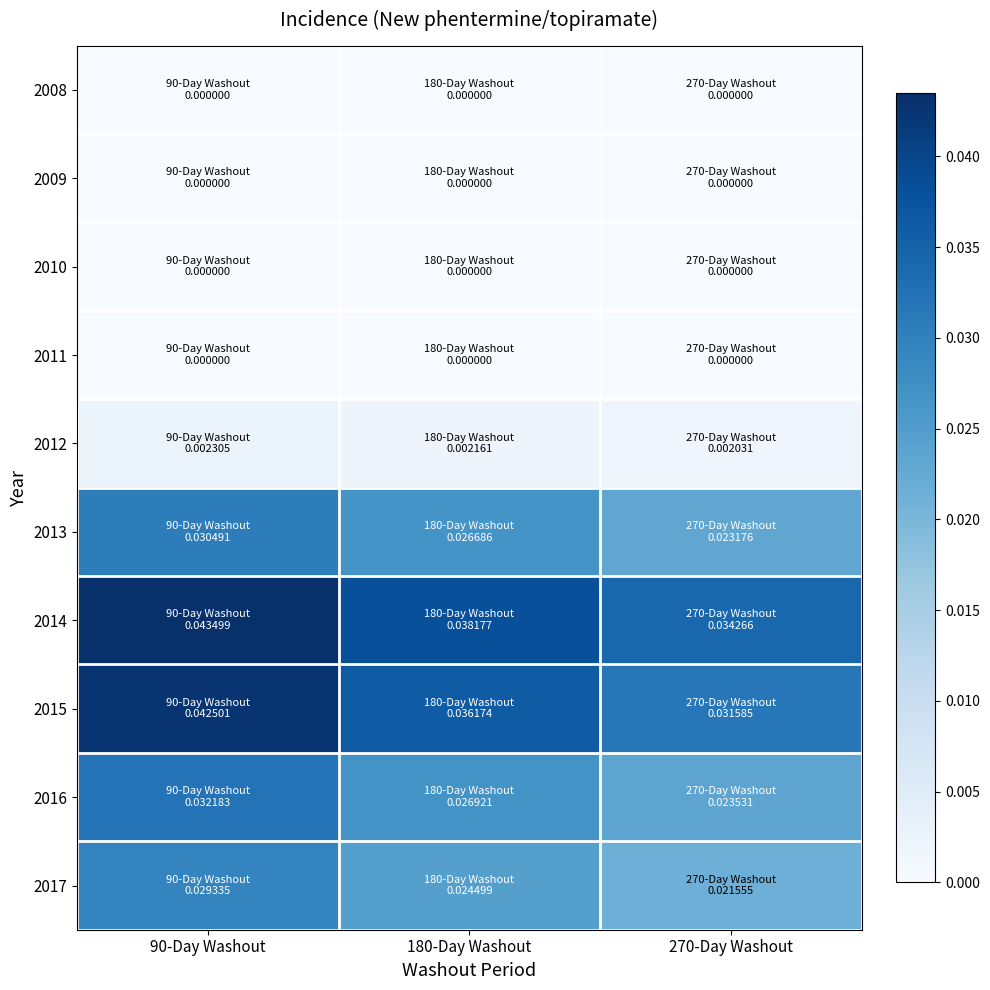

What is the total value across all series at 180-Day Washout?

0.2